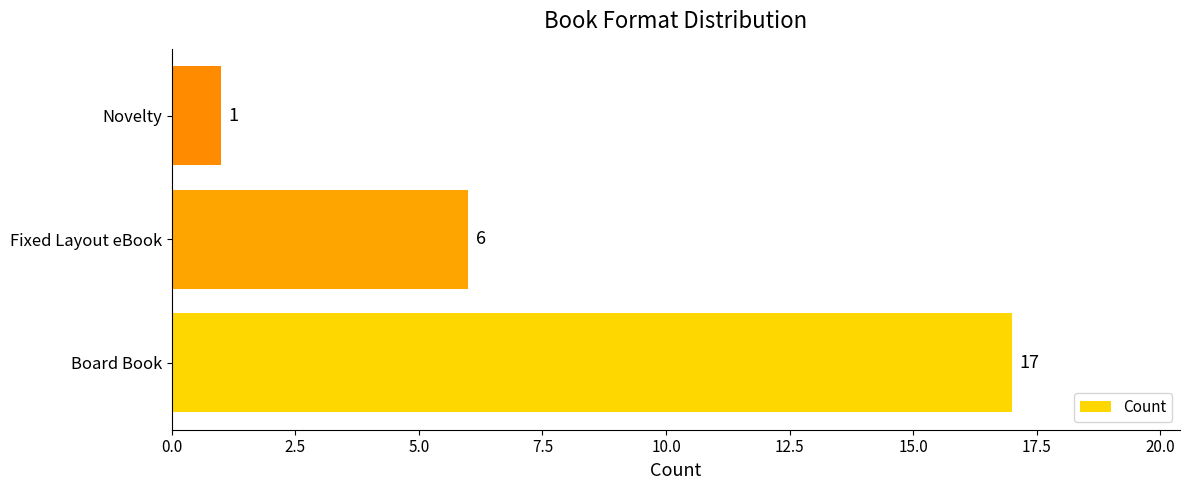

Reading top to bottom, list all the values displayed in this chart.

1	6	17